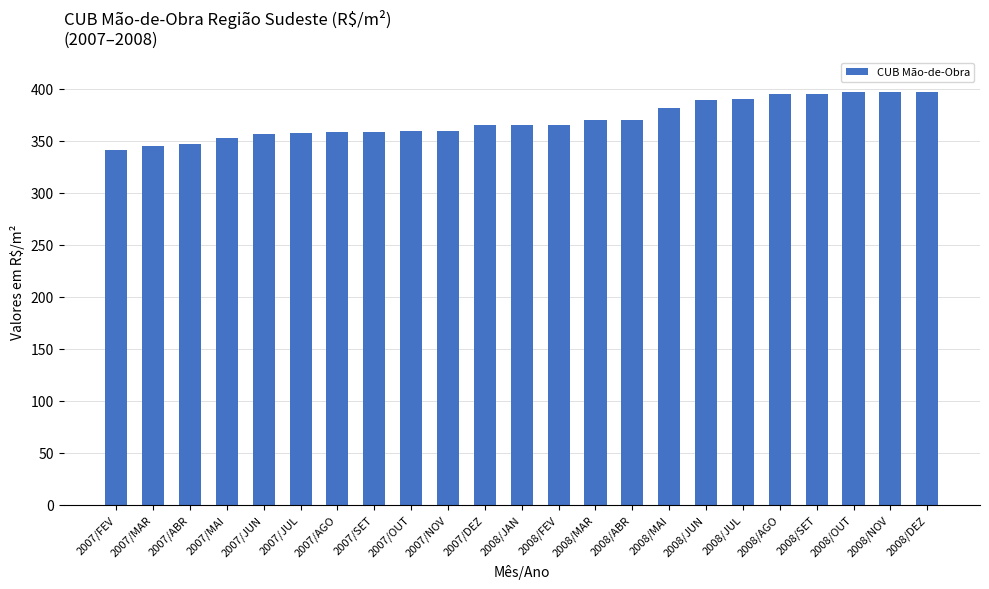

What is the label of the 1st bar from the right?

2008/DEZ